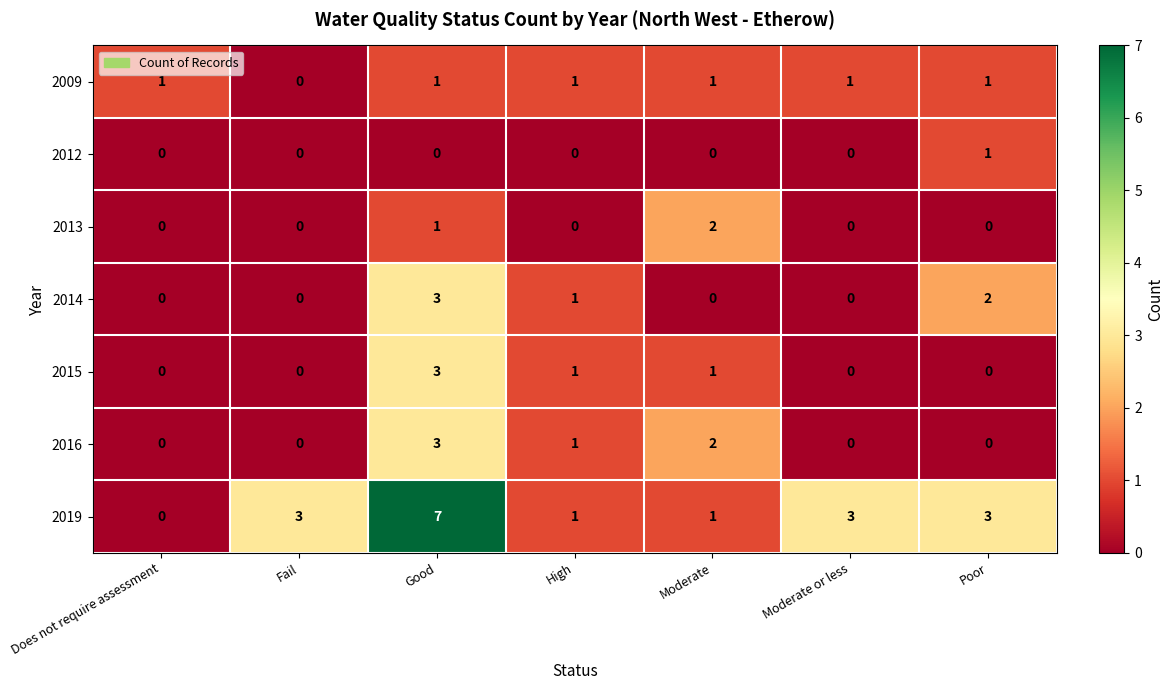

What is the difference between the second highest and minimum values in the 2019 series?

3